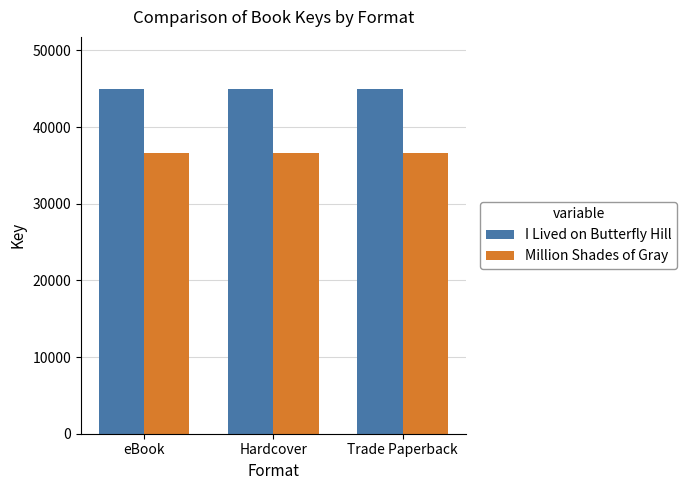

True or false: Million Shades of Gray has a value of 36552.8 at Trade Paperback.

True